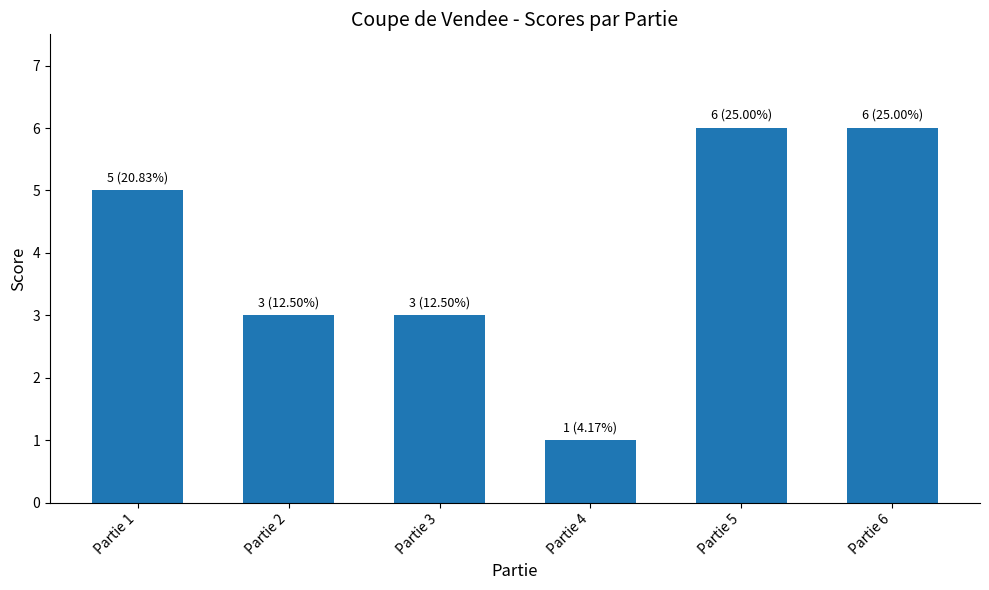

Reading right to left, extract all data points from this chart.

6	6	1	3	3	5